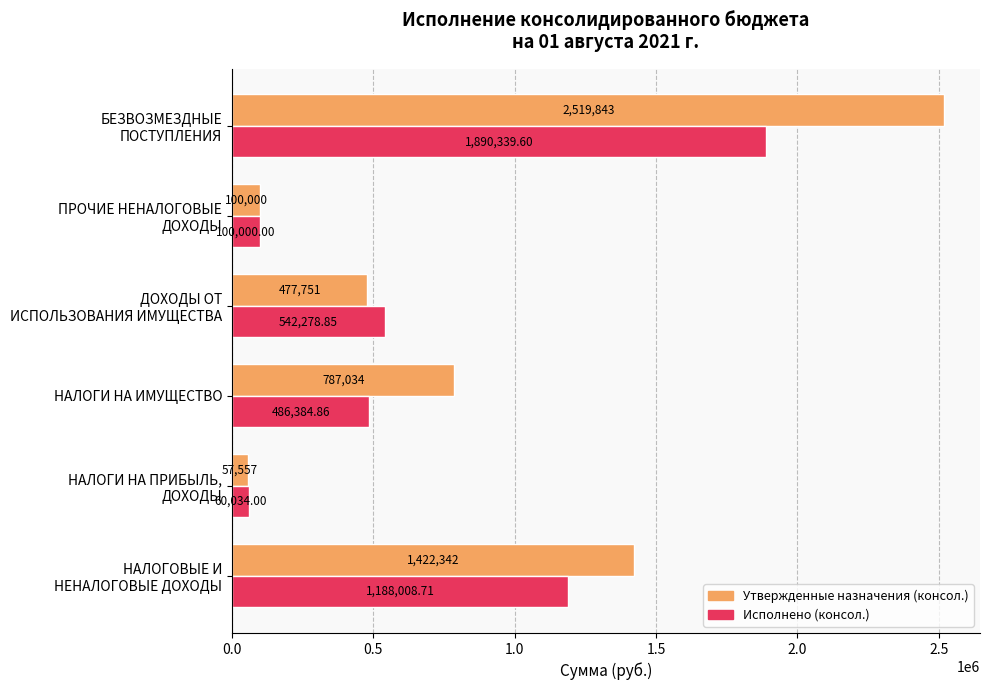

Which series has the largest range (max minus min)?

Утвержденные назначения (консол.)